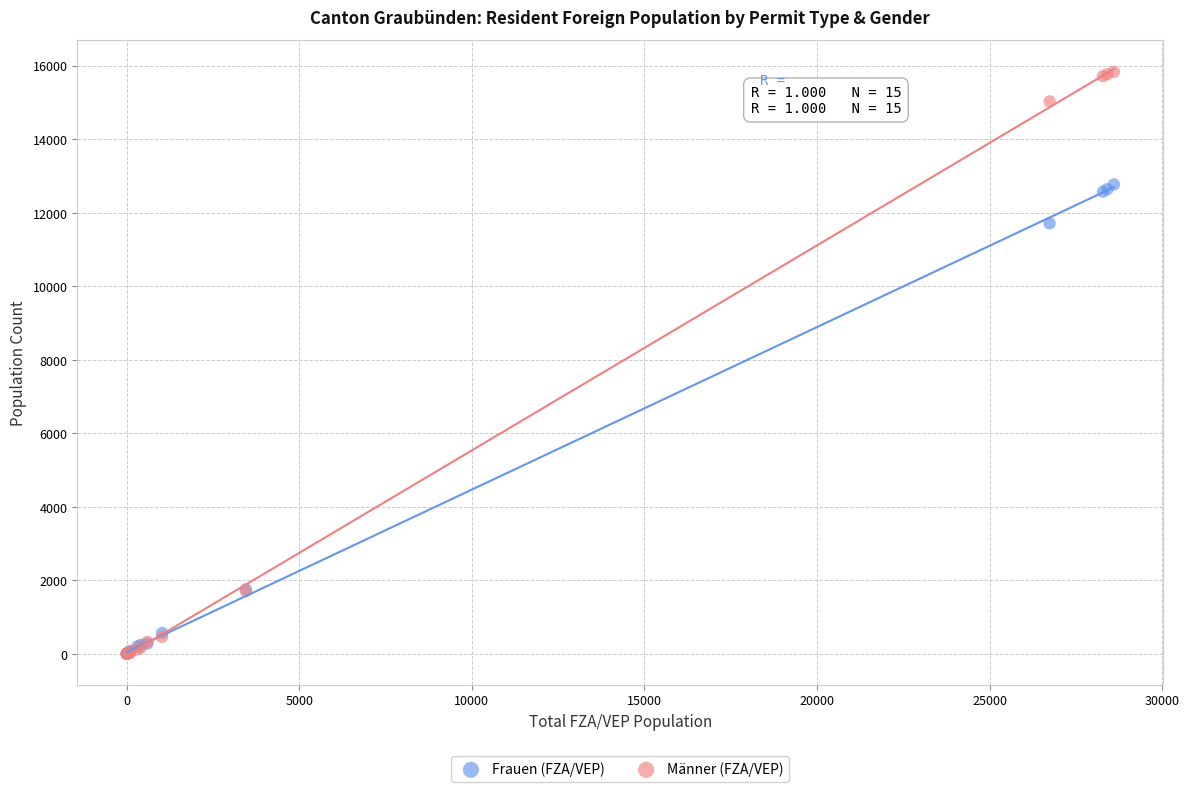

In the Männer (FZA/VEP) series, what Y value is closest to 7915?

1704